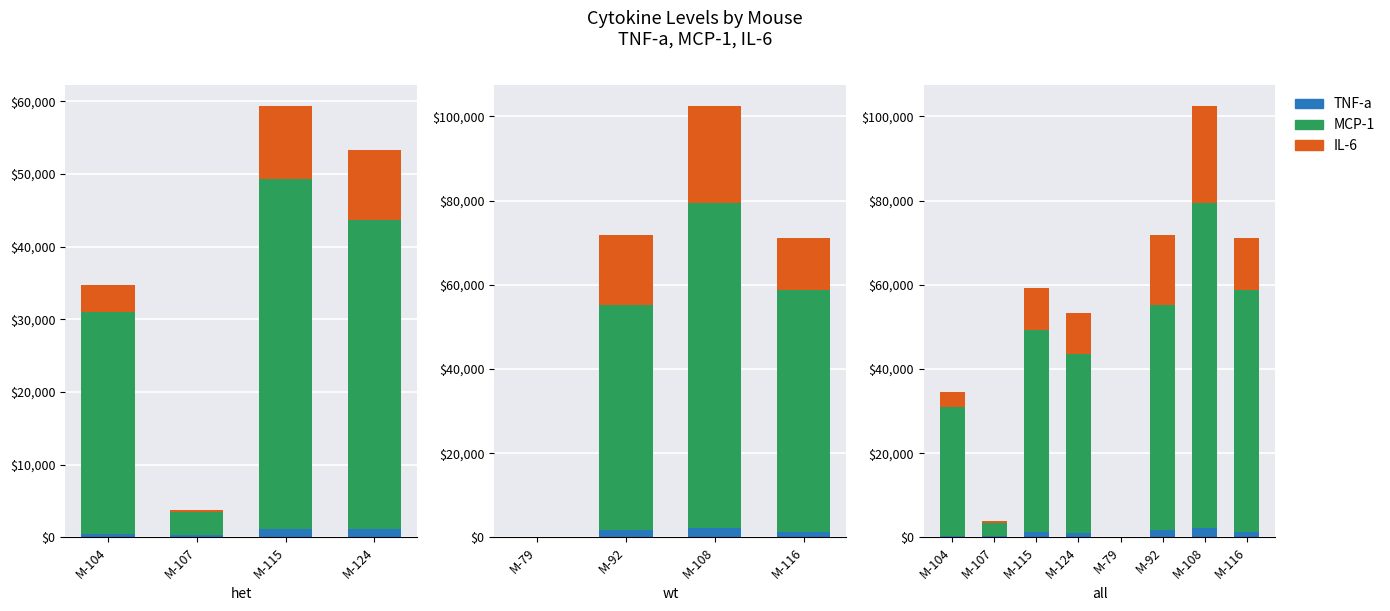

The value of IL-6 at M-104 is 3675.2. True or false?

True